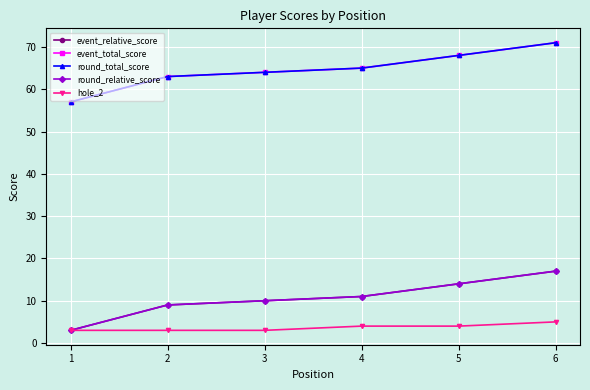

How many lines are shown in the chart?

5